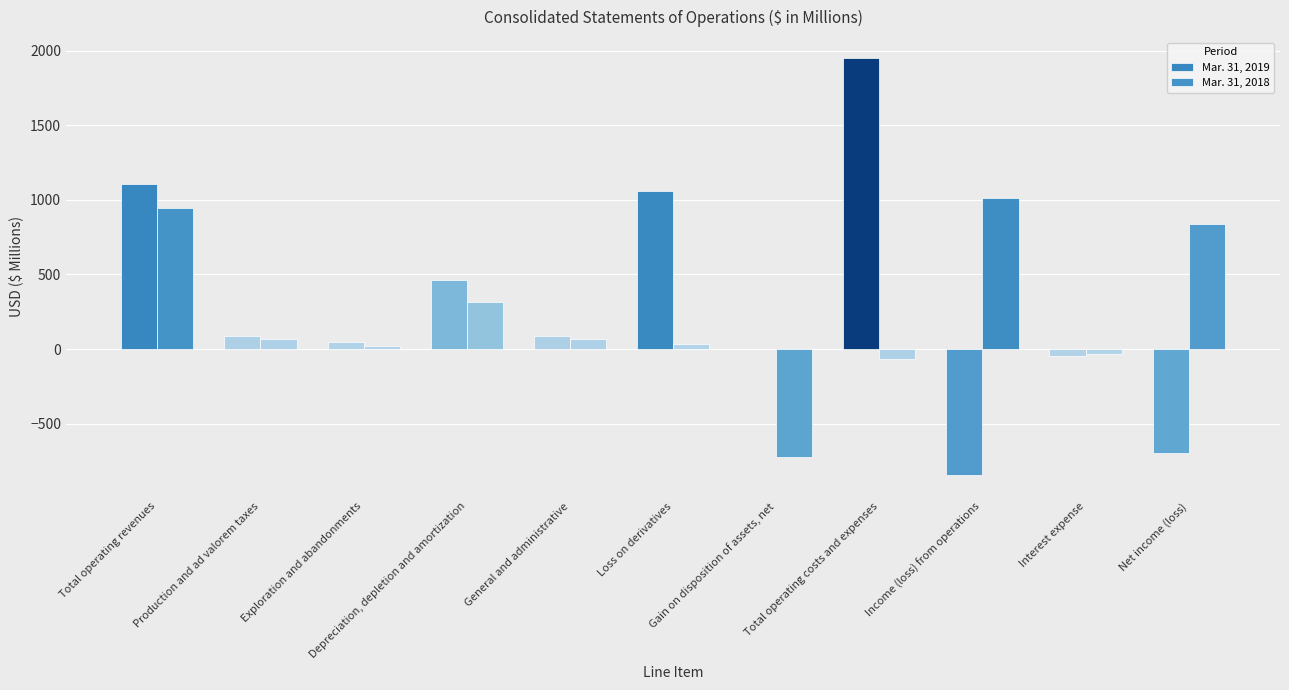

Are the bars grouped side by side (vs. stacked)?

Yes